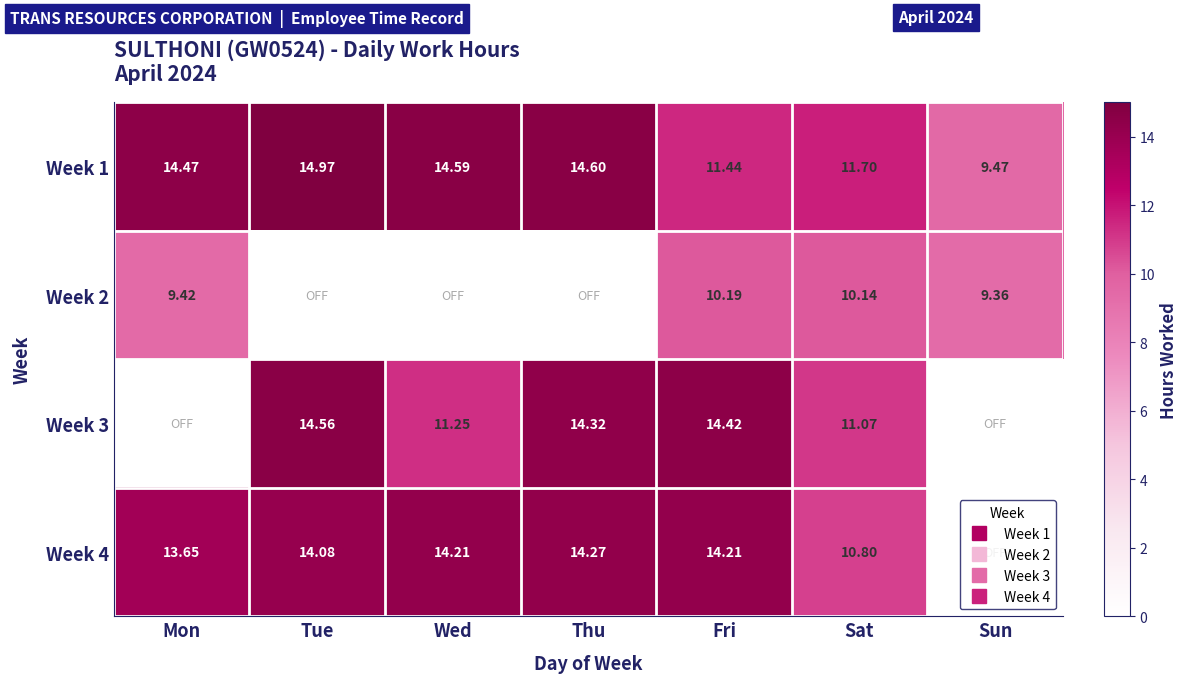

At which label is Week 4 closest to 7?

Sat